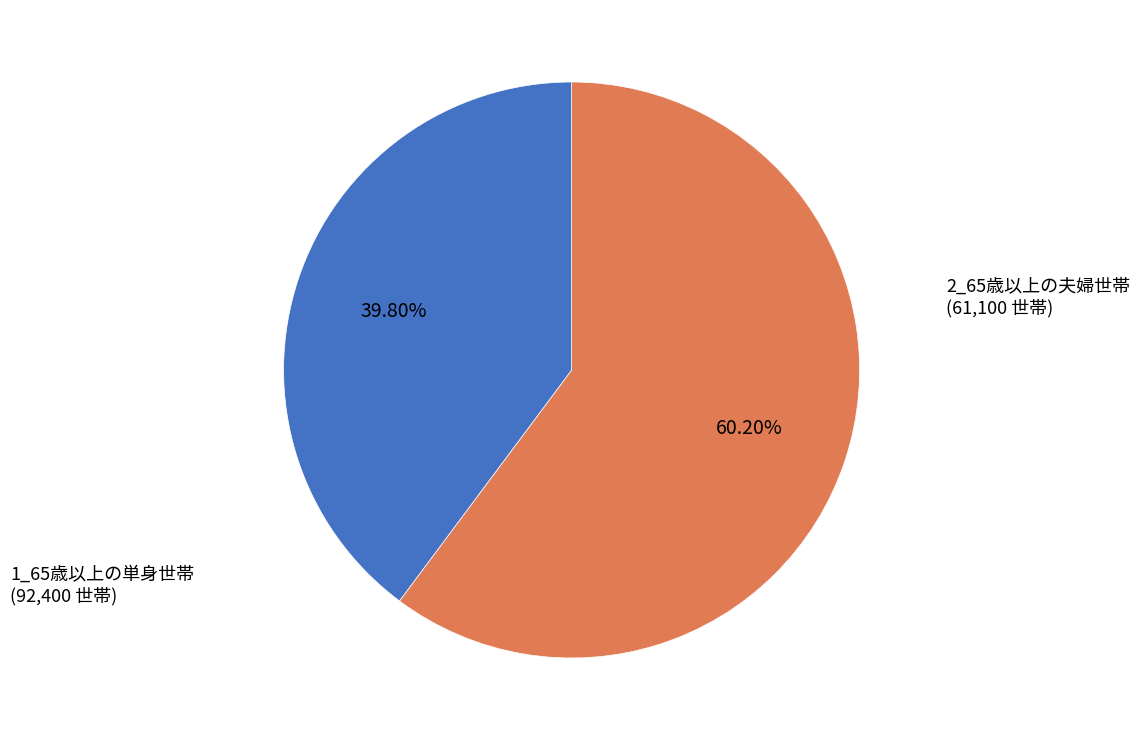

Combined, do 2_65歳以上の夫婦世帯 and 1_65歳以上の単身世帯 account for over 50%?

Yes